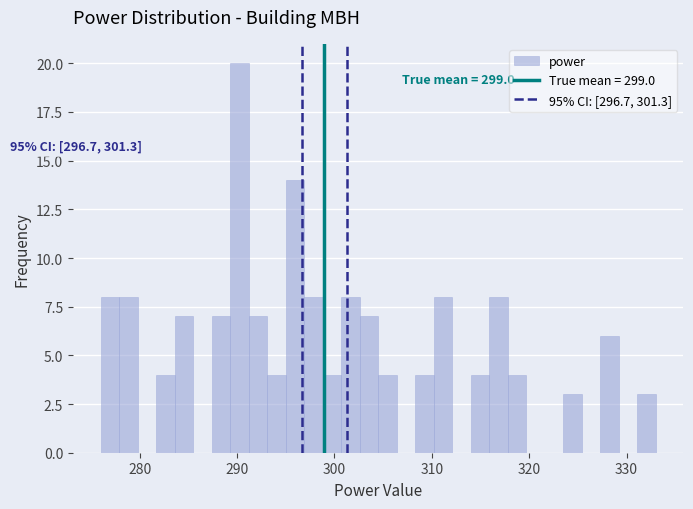

Read against the x-axis, roughly where is the centre of the tallest bar?

290